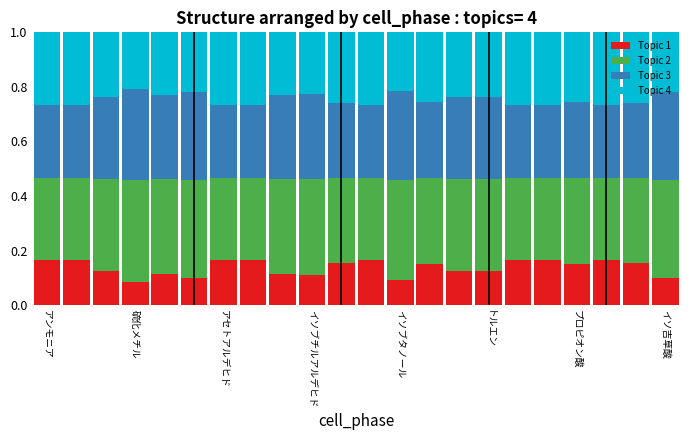

What is the sum of all Topic 1 values?

3.0